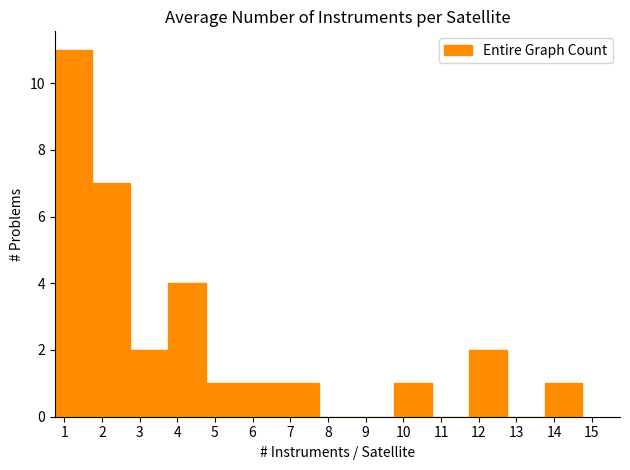

Over which range of the x-axis is the bar tallest?

0.75 to 1.75